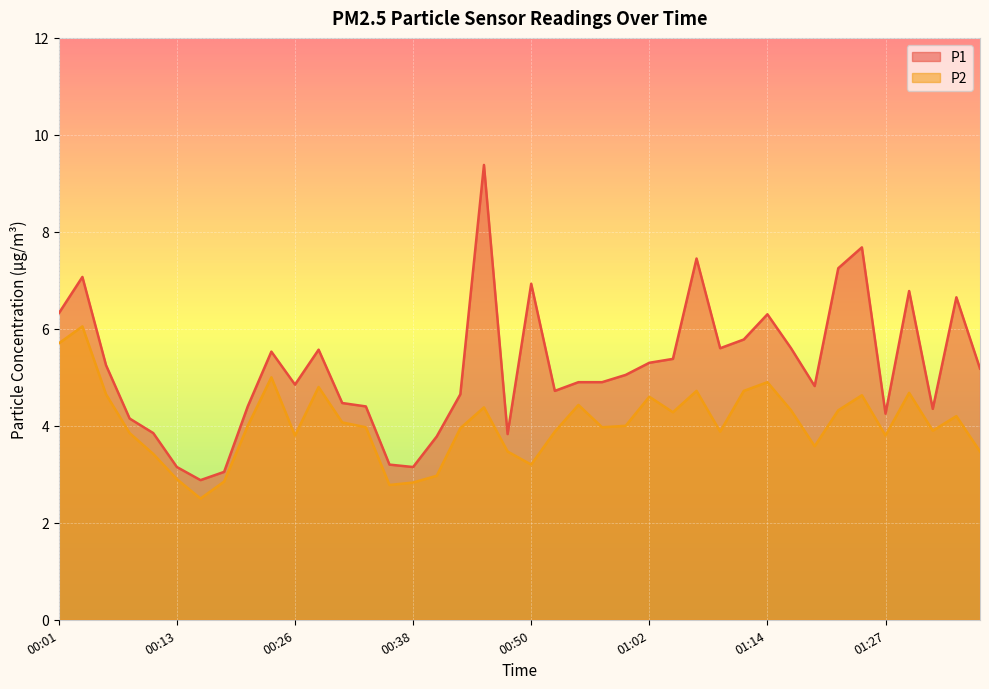

Which category has the lowest value in the P2 series?

00:16